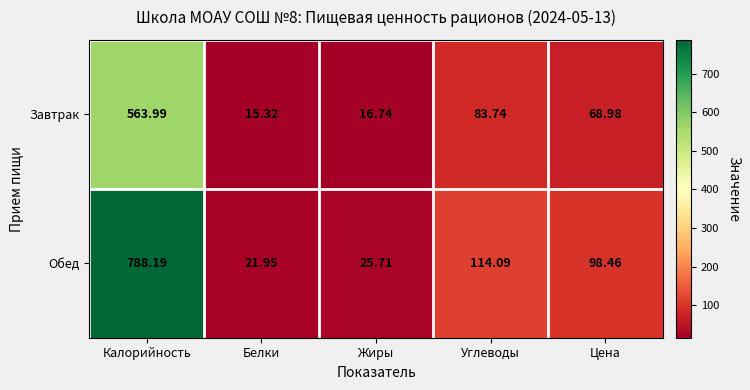

Rank the series by their maximum value, from lowest to highest.

Завтрак, Обед